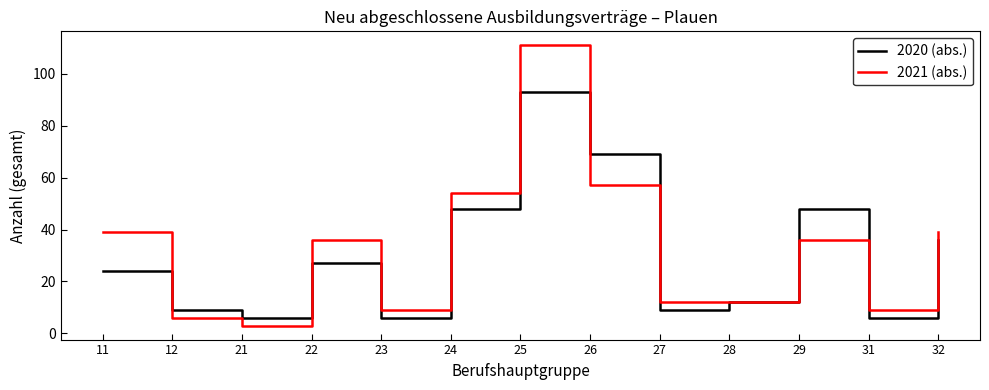

How many values in the 2021 (abs.) series are below 36?

6